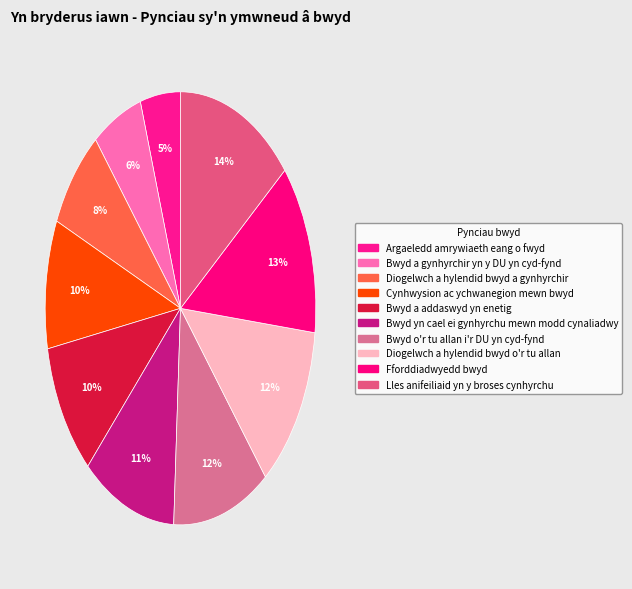

Count the number of slices in the pie.

10